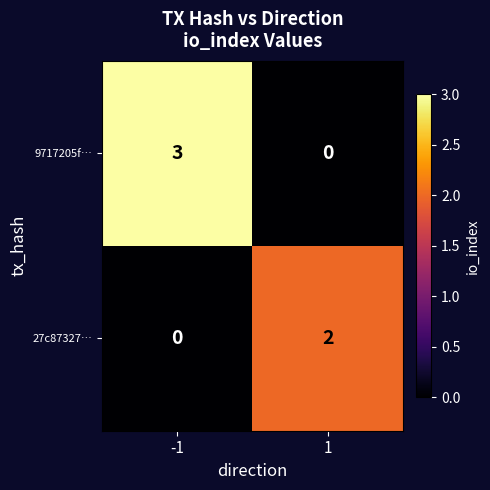

What is the difference between the 9717205f… values at 1 and -1?

3